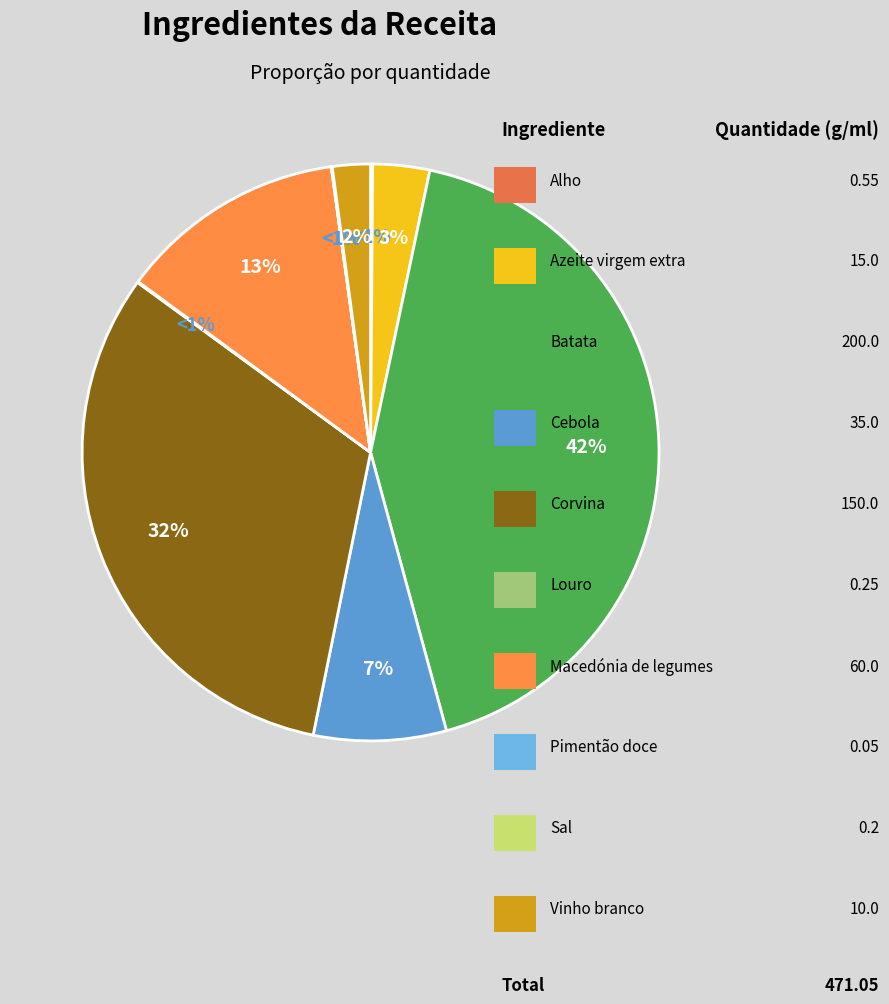

The Azeite virgem extra slice represents 1% of the pie. True or false?

False